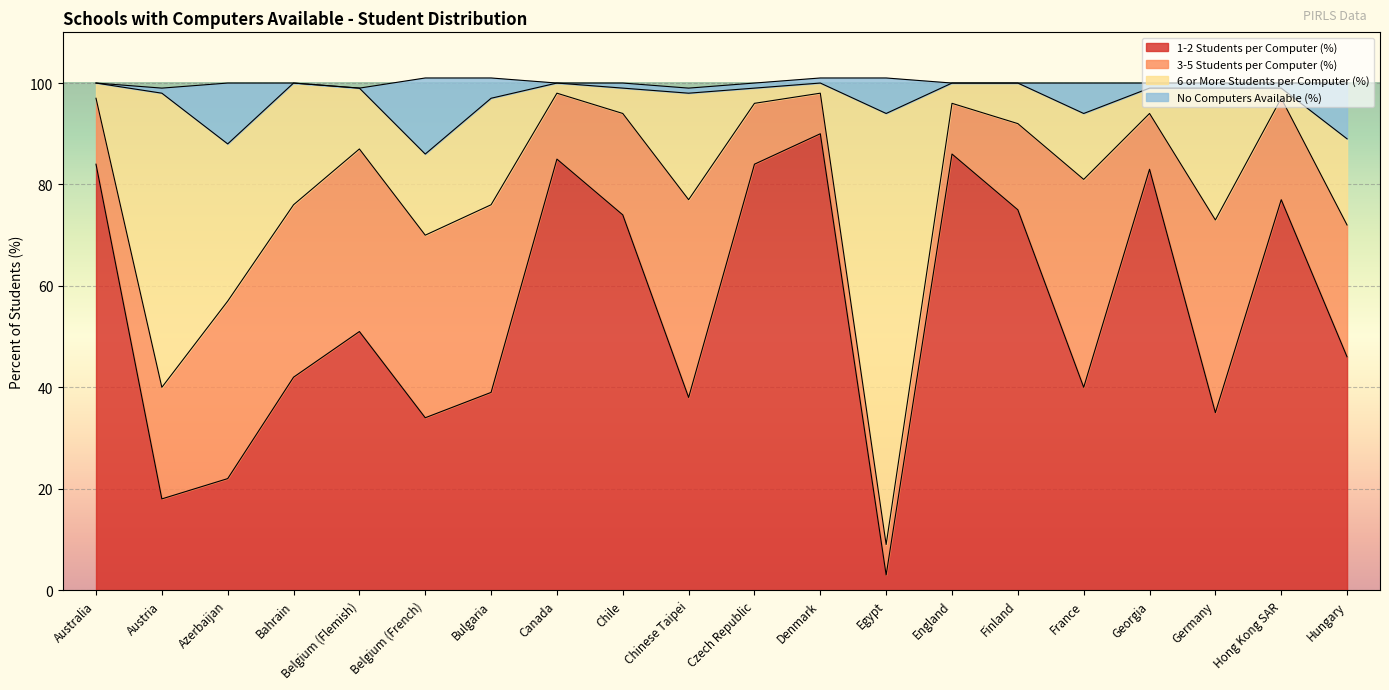

The 1-2 Students per Computer (%) series shows 13 at Belgium (Flemish). True or false?

False